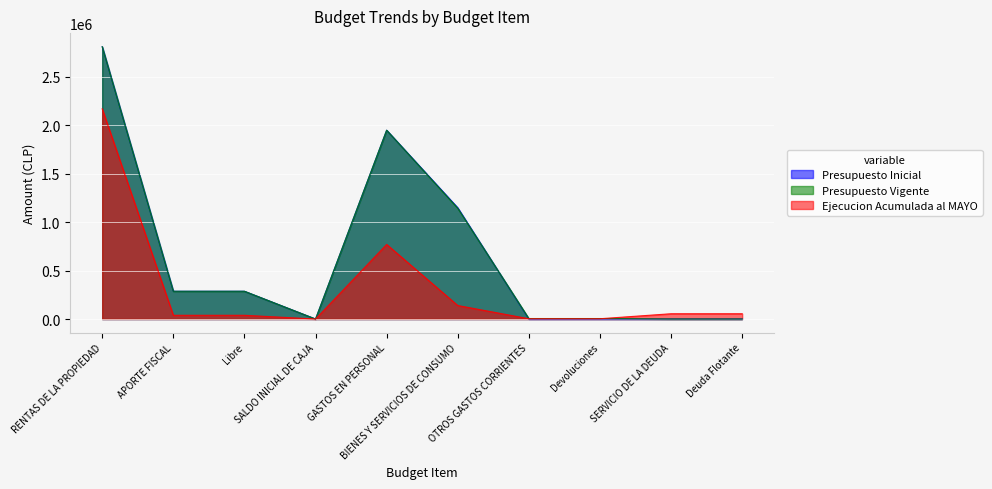

After their last crossing, which series has the higher values: Ejecucion Acumulada al MAYO or Presupuesto Vigente?

Ejecucion Acumulada al MAYO